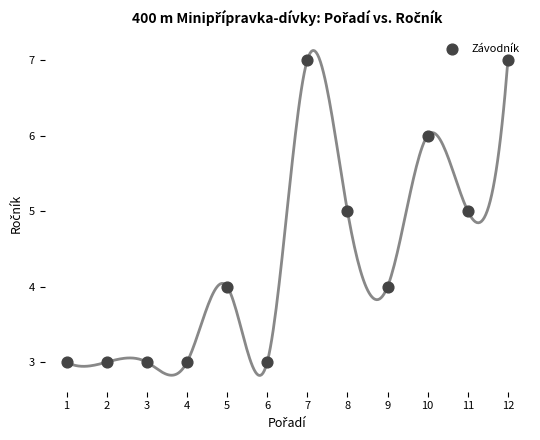

What is the range of X values (max minus min)?

11